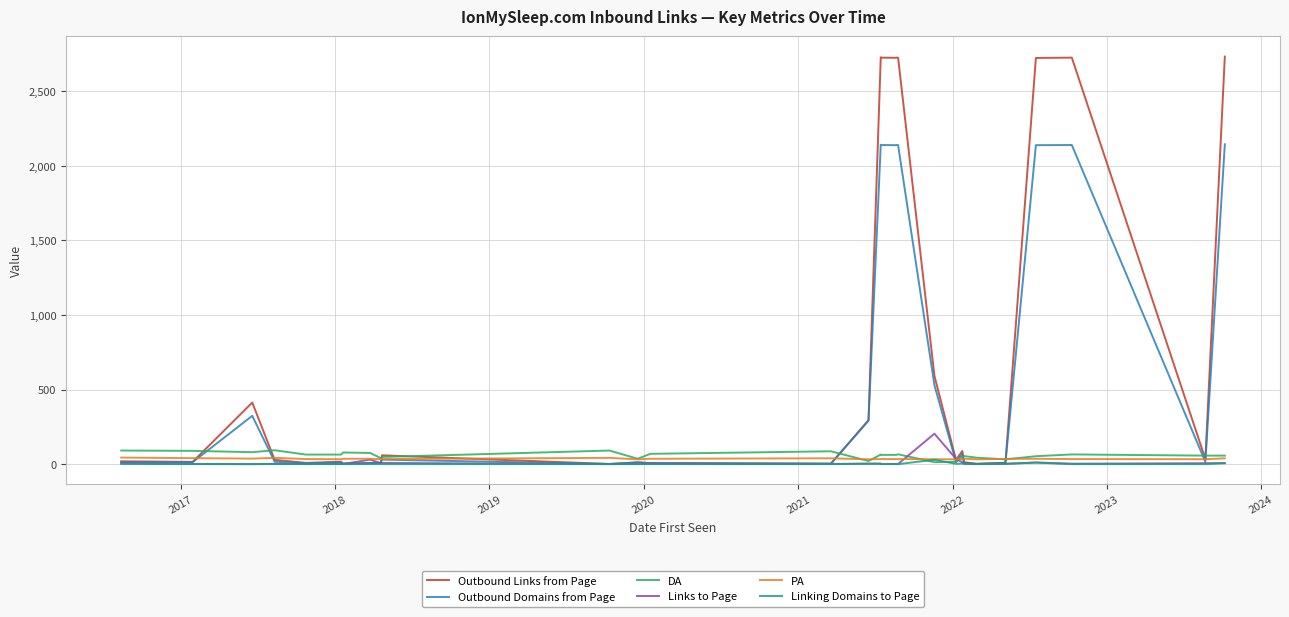

How many lines are shown in the chart?

6